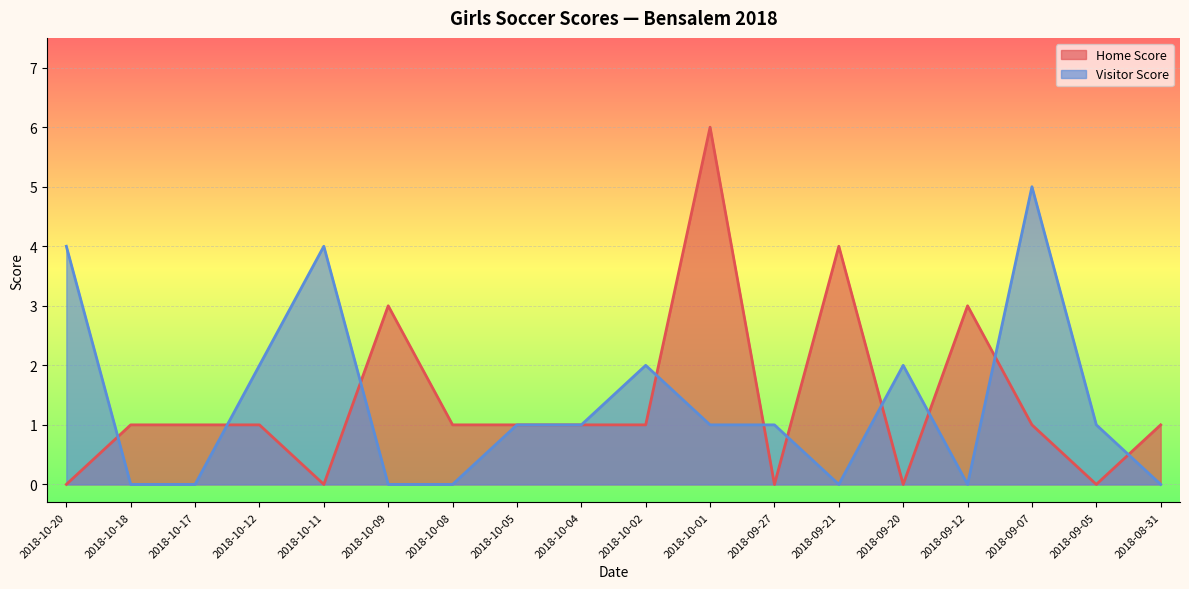

Reading left to right, extract all data points from this chart.

Home Score: 0	1	1	1	0	3	1	1	1	1	6	0	4	0	3	1	0	1
Visitor Score: 4	0	0	2	4	0	0	1	1	2	1	1	0	2	0	5	1	0